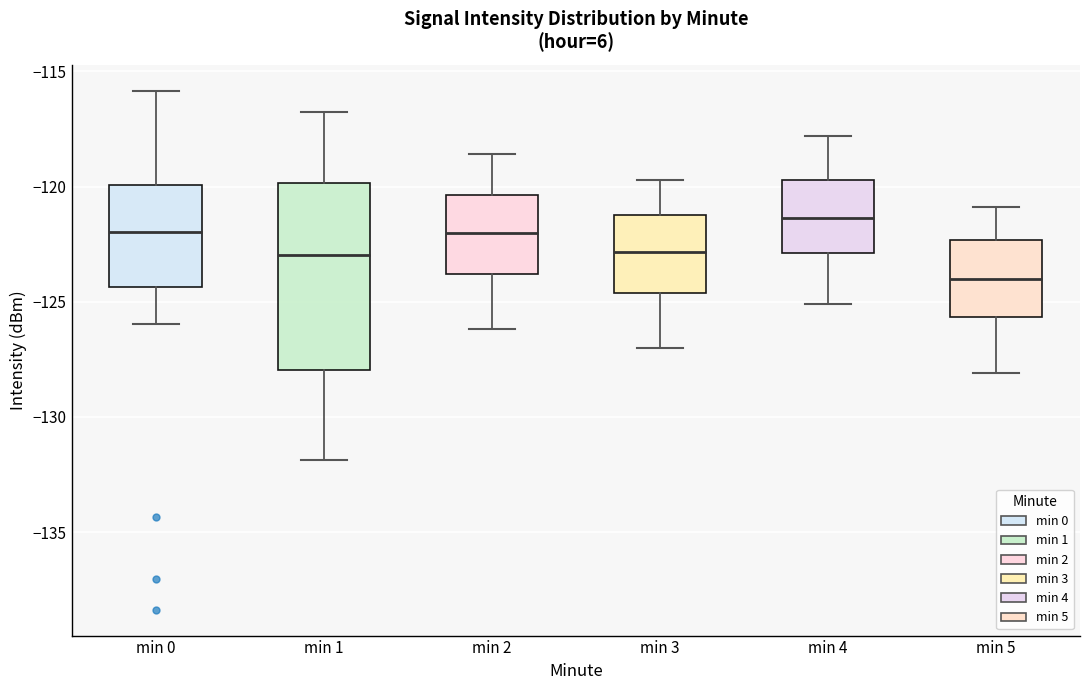

Reading left to right, transcribe this box plot: for each box, give where its median line is, the range the box spans, and where its two whiskers end, as read against the y-axis. The values are not printed on the chart, so give them approximately, as read against the axis.

min 0: median -122.0, box -124.5 to -120.0, whiskers -126.0 to -116.0
min 1: median -123.0, box -128.0 to -120.0, whiskers -132.0 to -116.5
min 2: median -122.0, box -124.0 to -120.5, whiskers -126.0 to -118.5
min 3: median -123.0, box -124.5 to -121.0, whiskers -127.0 to -119.5
min 4: median -121.5, box -123.0 to -119.5, whiskers -125.0 to -118.0
min 5: median -124.0, box -125.5 to -122.5, whiskers -128.0 to -121.0